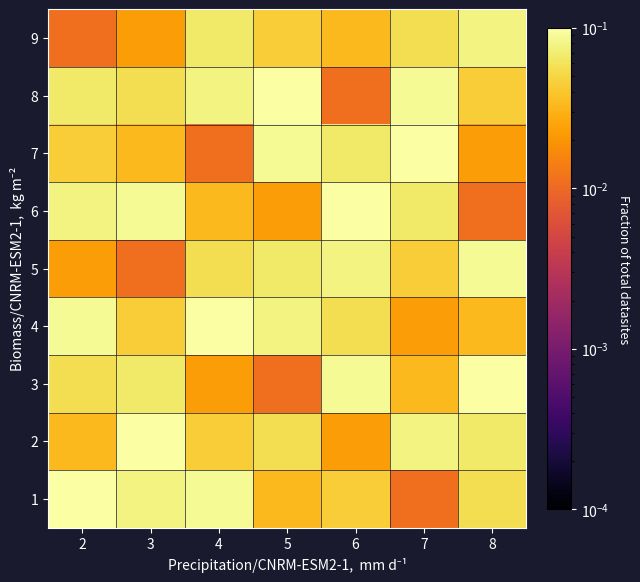

At how many categories does at least one series exceed 0?

7